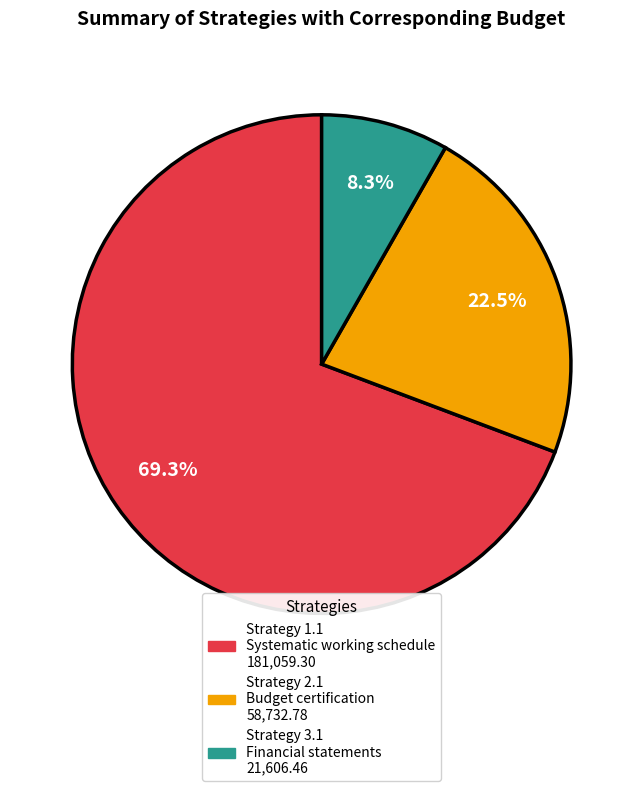

Is there a majority slice in this chart?

Yes